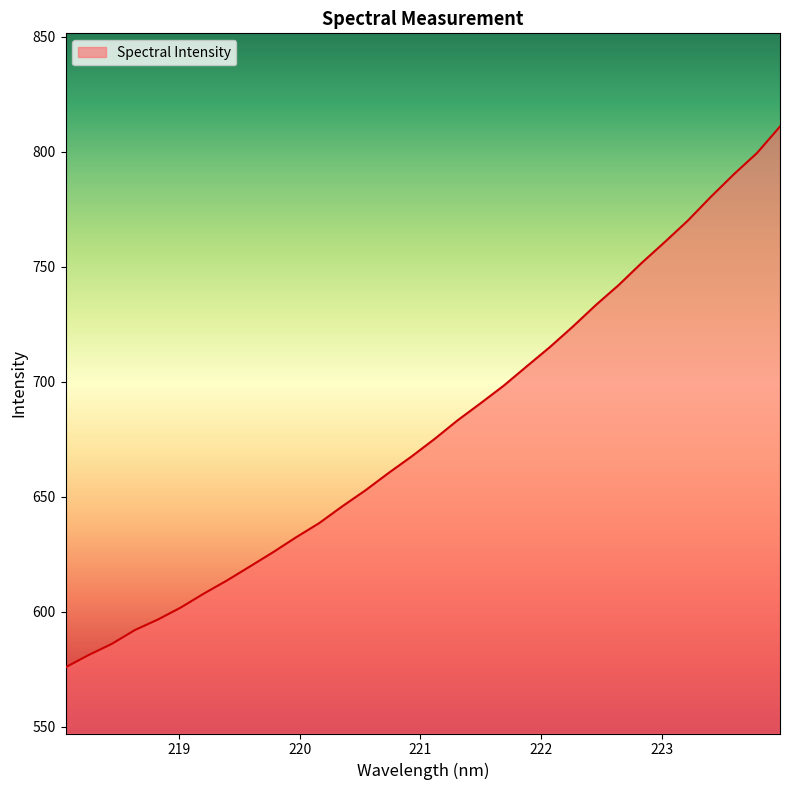

Does the chart display data point markers on the line(s)?

No